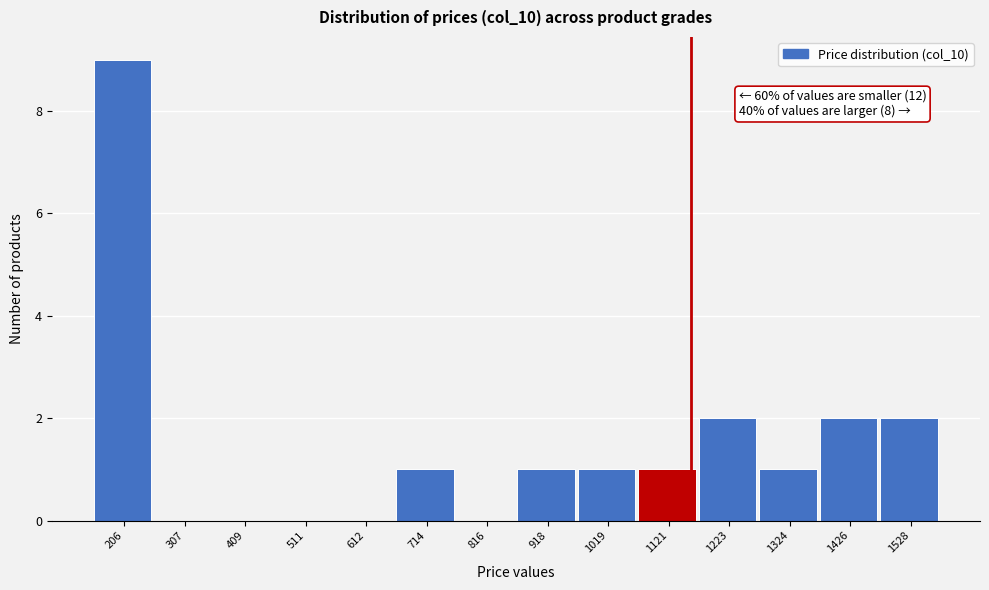

Reading right to left, list all the values displayed in this chart.

1528=2	1426=2	1324=1	1223=2	1121=1	1019=1	918=1	816=0	714=1	612=0	511=0	409=0	307=0	206=9